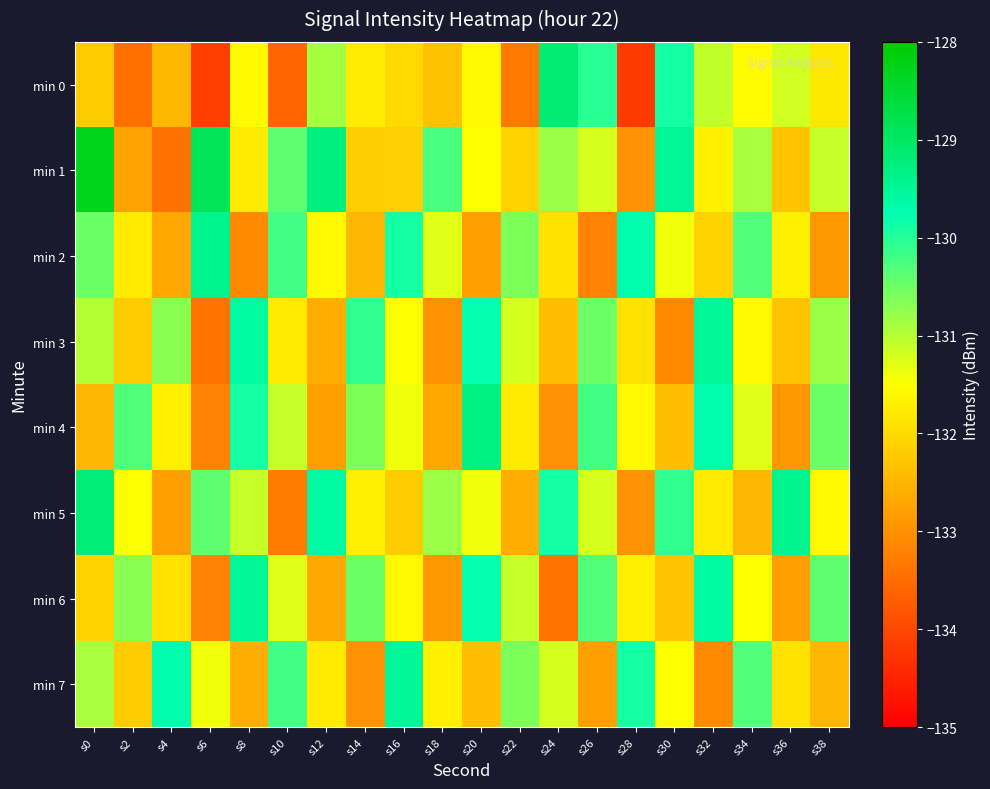

Reading left to right, what are all the values shown in this chart?

min 0: s0=-132.2	s2=-133.4	s4=-132.5	s6=-134.2	s8=-131.6	s10=-133.6	s12=-130.9	s14=-131.8	s16=-132.0	s18=-132.3	s20=-131.6	s22=-133.4	s24=-129.1	s26=-130.0	s28=-134.2	s30=-129.9	s32=-131.1	s34=-131.5	s36=-131.2	s38=-131.8
min 1: s0=-128.3	s2=-132.7	s4=-133.4	s6=-128.9	s8=-131.8	s10=-130.4	s12=-129.3	s14=-132.2	s16=-132.1	s18=-130.3	s20=-131.5	s22=-132.1	s24=-130.8	s26=-131.2	s28=-133.0	s30=-129.5	s32=-131.7	s34=-130.9	s36=-132.3	s38=-131.1
min 2: s0=-130.5	s2=-131.8	s4=-132.7	s6=-129.4	s8=-133.1	s10=-130.2	s12=-131.6	s14=-132.5	s16=-129.9	s18=-131.3	s20=-132.8	s22=-130.6	s24=-131.9	s26=-133.2	s28=-129.7	s30=-131.4	s32=-132.1	s34=-130.3	s36=-131.7	s38=-132.9
min 3: s0=-131.0	s2=-132.2	s4=-130.7	s6=-133.4	s8=-129.6	s10=-131.8	s12=-132.6	s14=-130.1	s16=-131.5	s18=-133.0	s20=-129.8	s22=-131.2	s24=-132.4	s26=-130.5	s28=-131.9	s30=-133.1	s32=-129.5	s34=-131.6	s36=-132.3	s38=-130.8
min 4: s0=-132.5	s2=-130.3	s4=-131.7	s6=-133.2	s8=-129.9	s10=-131.1	s12=-132.8	s14=-130.6	s16=-131.4	s18=-132.7	s20=-129.3	s22=-131.8	s24=-133.0	s26=-130.2	s28=-131.6	s30=-132.4	s32=-129.7	s34=-131.3	s36=-132.9	s38=-130.5
min 5: s0=-129.2	s2=-131.5	s4=-132.8	s6=-130.4	s8=-131.1	s10=-133.3	s12=-129.6	s14=-131.7	s16=-132.2	s18=-130.8	s20=-131.4	s22=-132.6	s24=-129.9	s26=-131.2	s28=-133.0	s30=-130.1	s32=-131.8	s34=-132.5	s36=-129.4	s38=-131.6
min 6: s0=-132.1	s2=-130.7	s4=-131.9	s6=-133.2	s8=-129.5	s10=-131.3	s12=-132.7	s14=-130.5	s16=-131.6	s18=-132.9	s20=-129.8	s22=-131.1	s24=-133.4	s26=-130.3	s28=-131.7	s30=-132.3	s32=-129.6	s34=-131.5	s36=-132.8	s38=-130.4
min 7: s0=-130.9	s2=-132.2	s4=-129.7	s6=-131.4	s8=-132.6	s10=-130.2	s12=-131.8	s14=-133.0	s16=-129.5	s18=-131.7	s20=-132.4	s22=-130.6	s24=-131.2	s26=-132.8	s28=-129.9	s30=-131.5	s32=-133.1	s34=-130.3	s36=-131.9	s38=-132.5